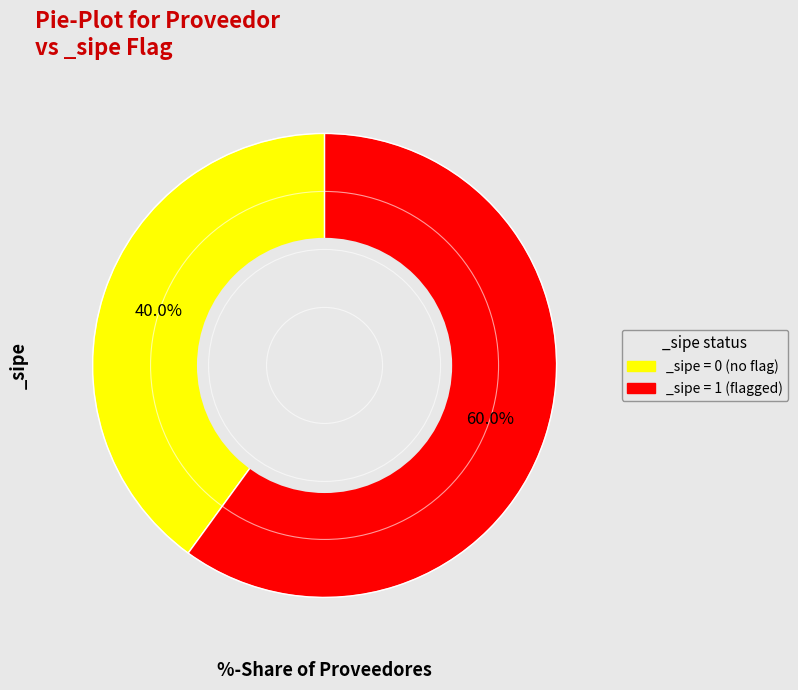

Between _sipe = 0 (no flag) and _sipe = 1 (flagged), which is larger?

_sipe = 1 (flagged)